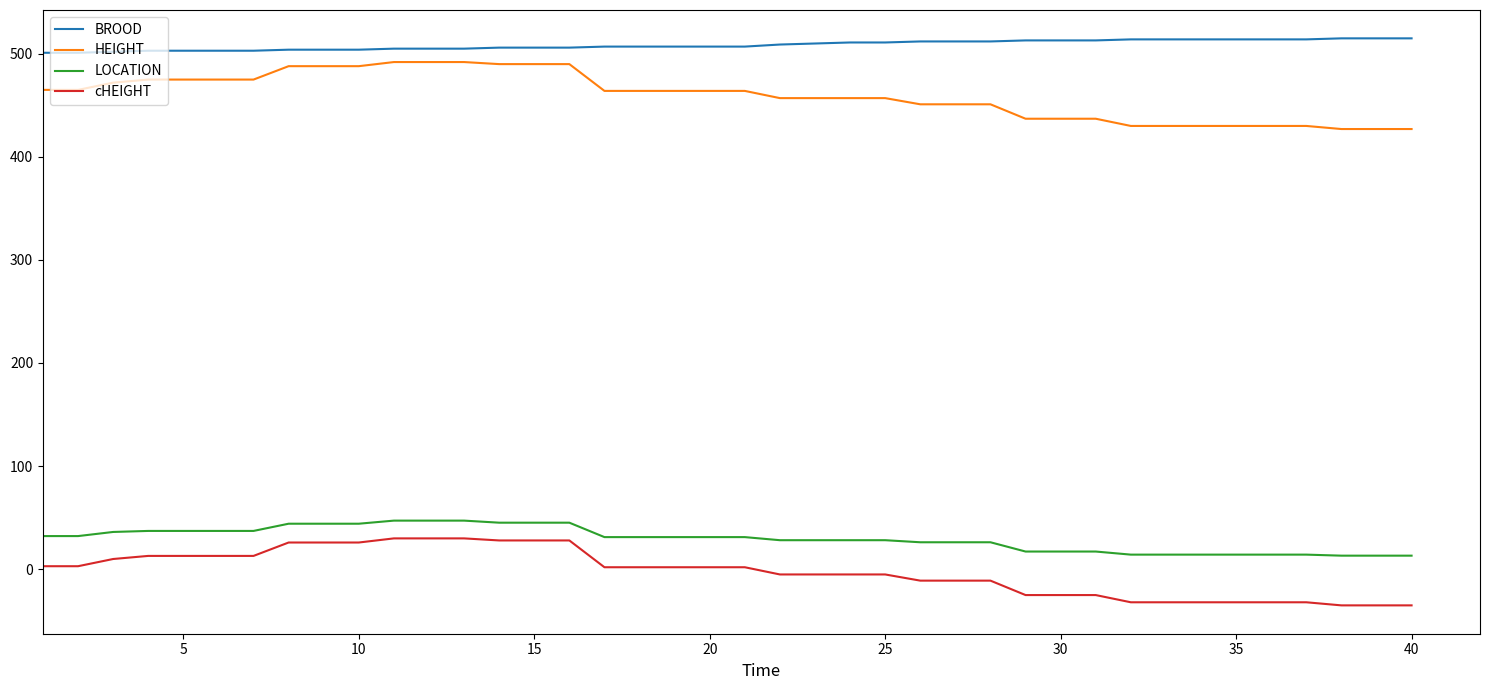

True or false: BROOD and HEIGHT cross at least once.

False